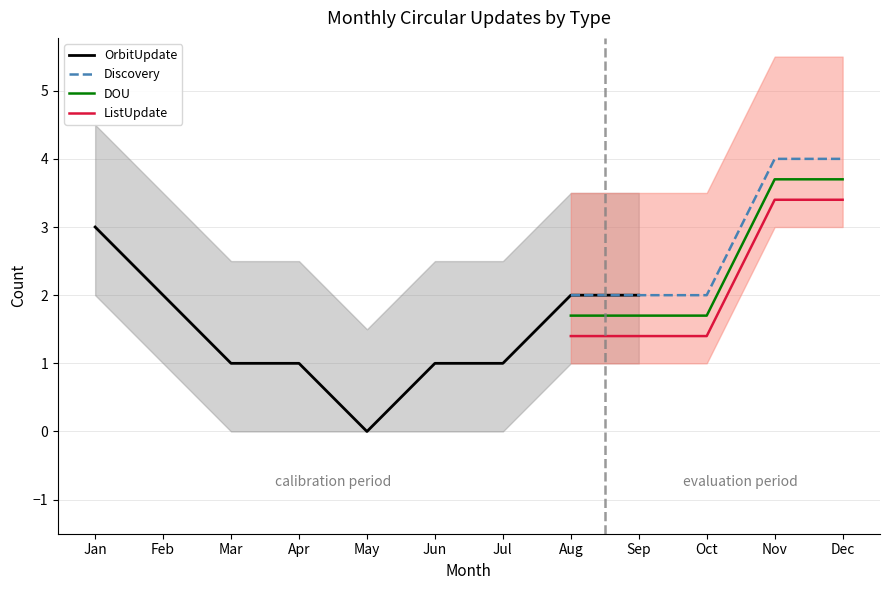

True or false: ListUpdate has a value of 2.0 at Sep.

False